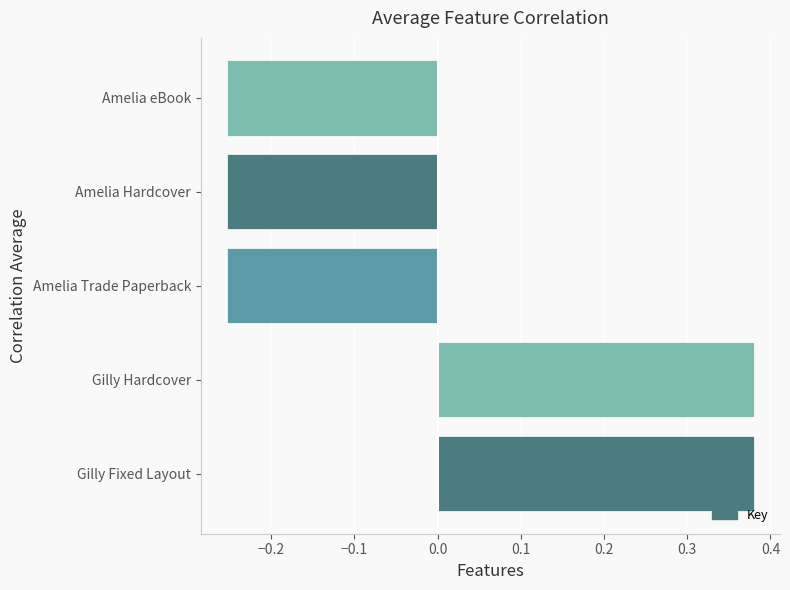

Between Amelia eBook and Gilly Fixed Layout, which is larger?

Gilly Fixed Layout